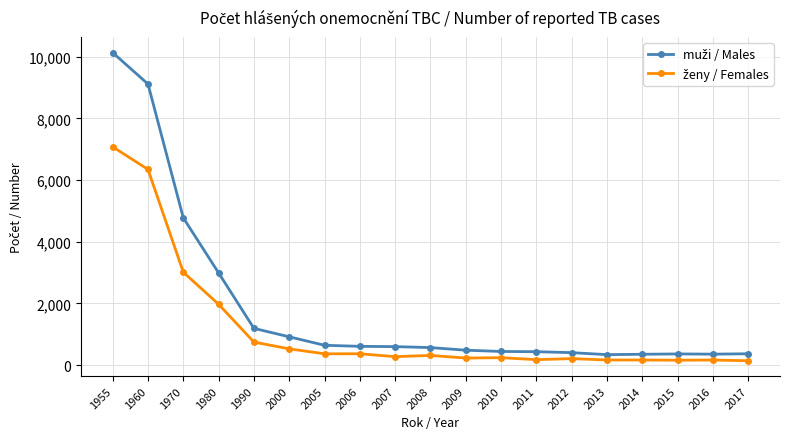

At which category is the sum across all series the highest?

1955